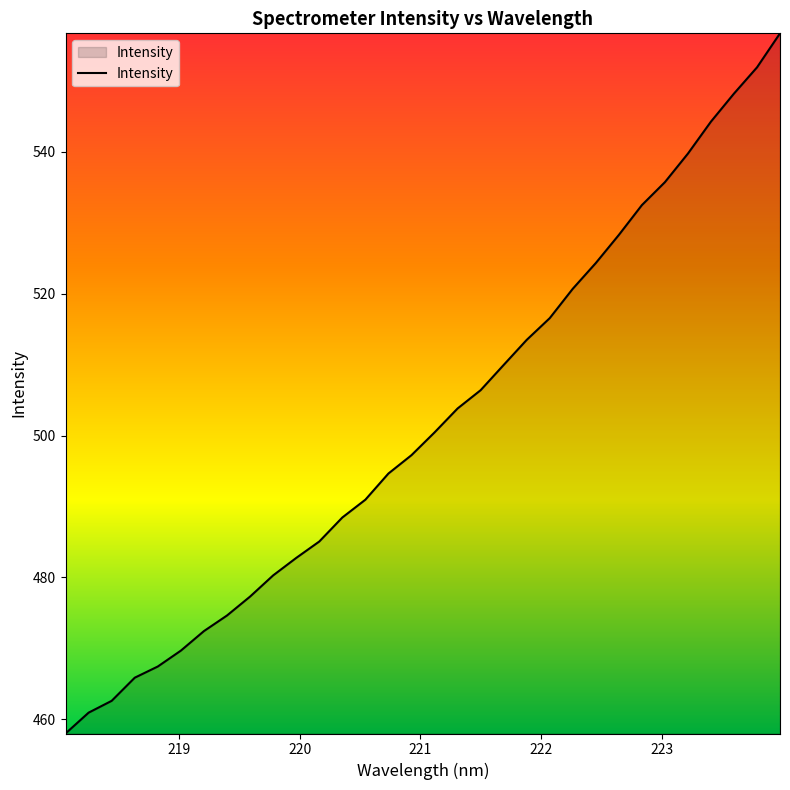

What is the difference between the maximum and minimum values?

98.7